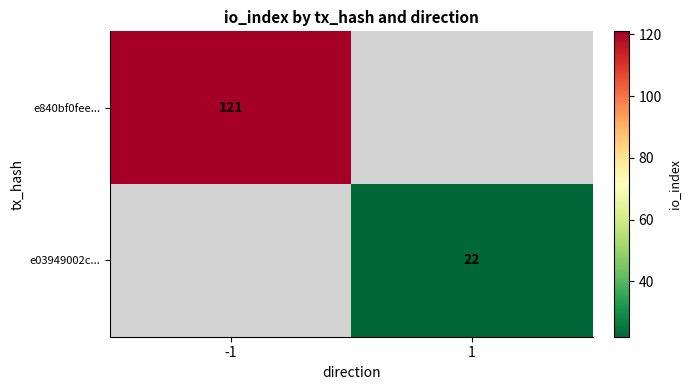

The e03949002c... series shows 8 at 1. True or false?

False